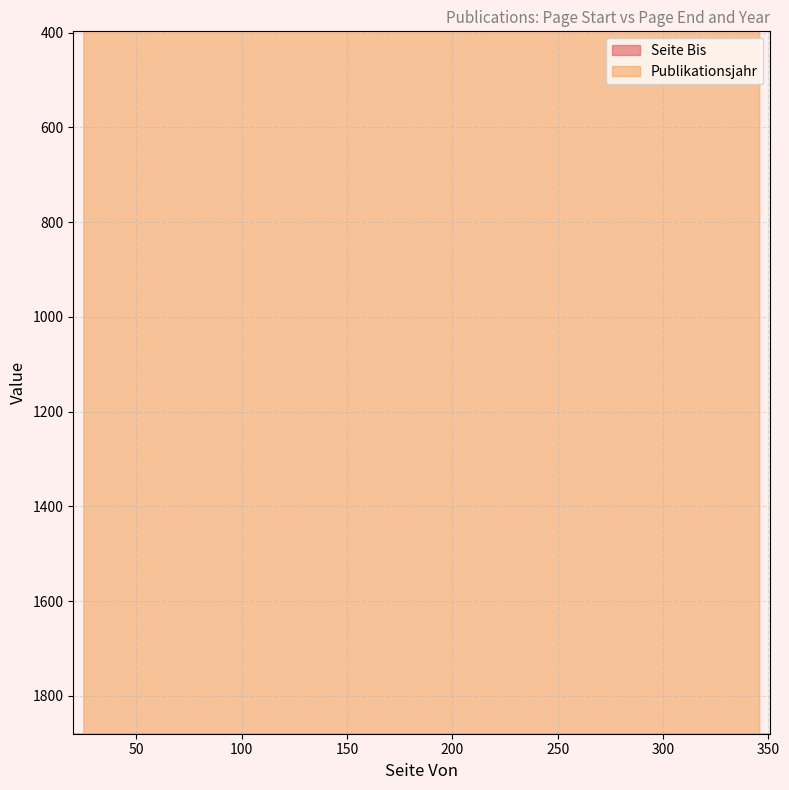

Between 25 and 37, which is larger?

37